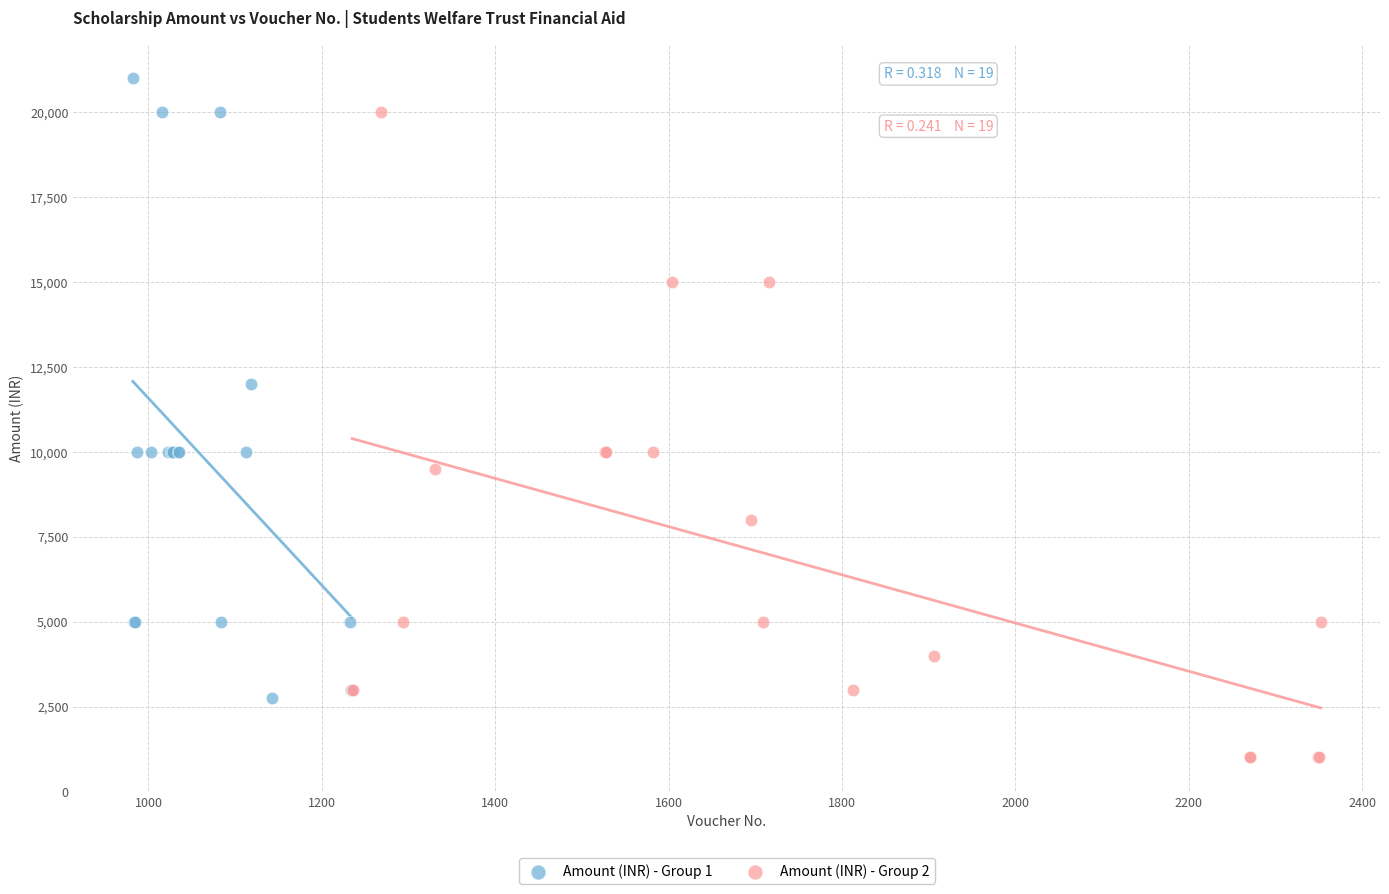

Which series reaches the minimum Y coordinate?

Amount (INR) - Group 2